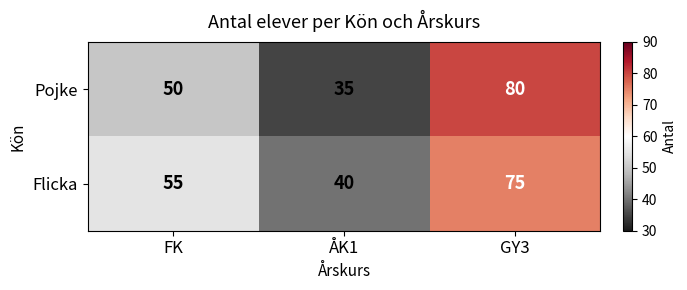

Reading right to left, what are all the values shown in this chart?

Pojke: GY3=80	ÅK1=35	FK=50
Flicka: GY3=75	ÅK1=40	FK=55